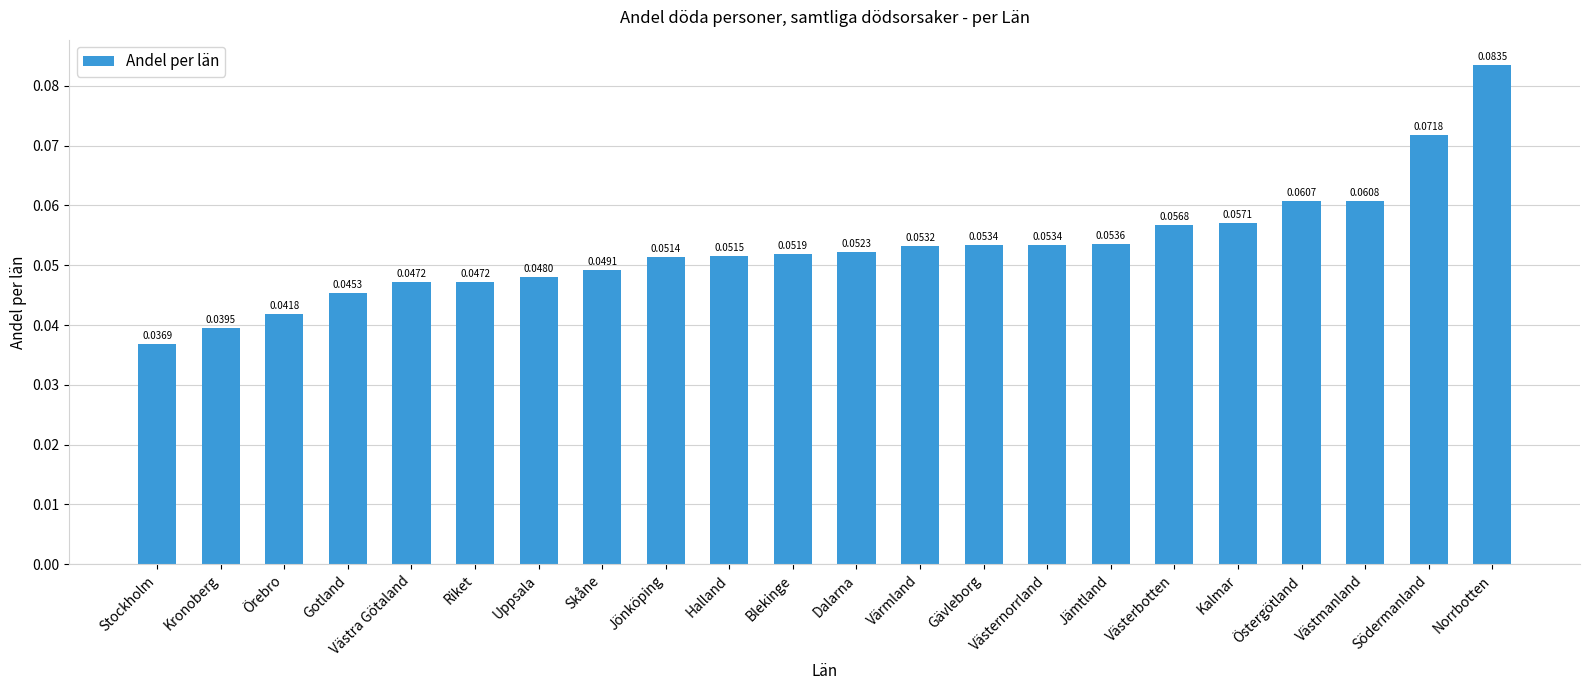

Which category has the lowest value across all series?

Stockholm